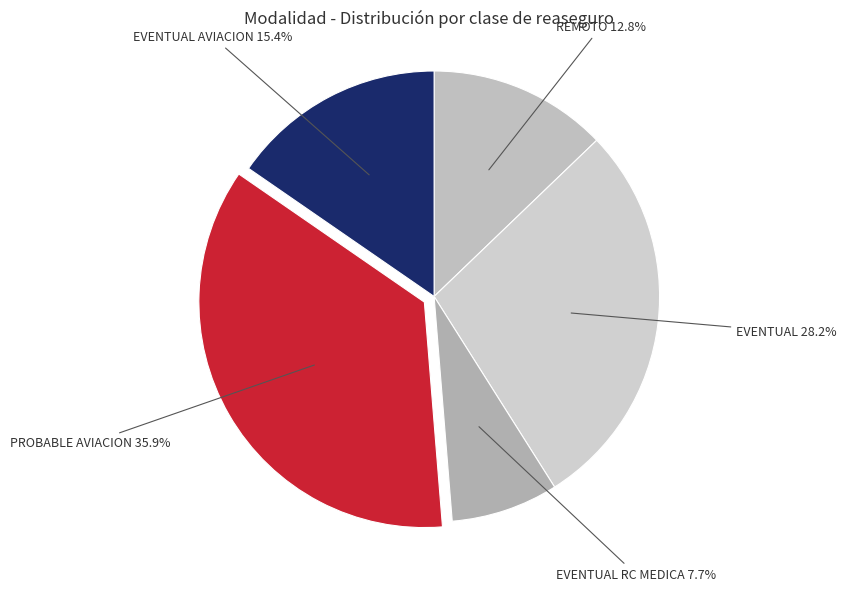

Is there any slice that represents more than half of the pie?

No